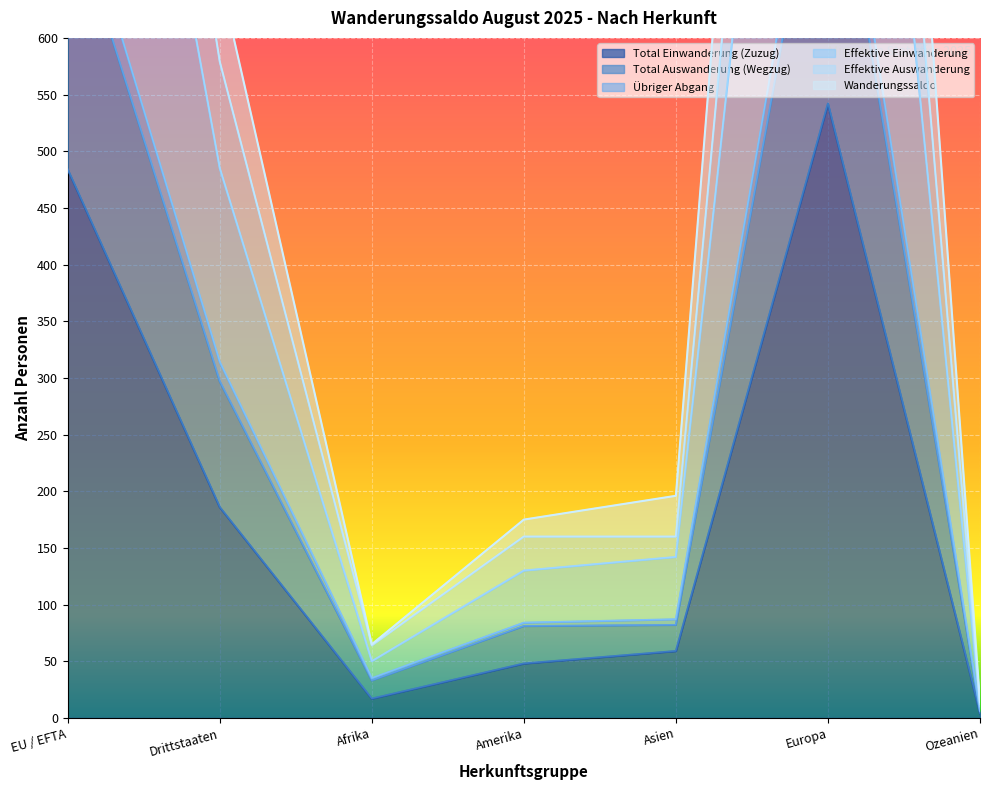

How many interior local peaks does the Total Auswanderung (Wegzug) series have?

1